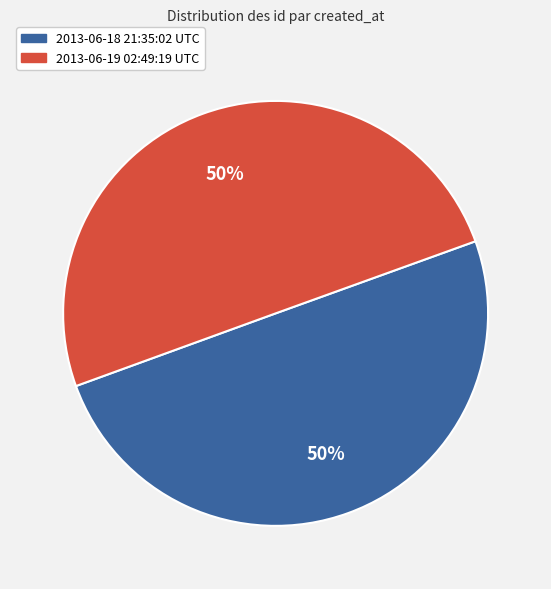

Approximately how many times larger is the value at 2013-06-19 02:49:19 UTC compared to 2013-06-18 21:35:02 UTC?

1.0